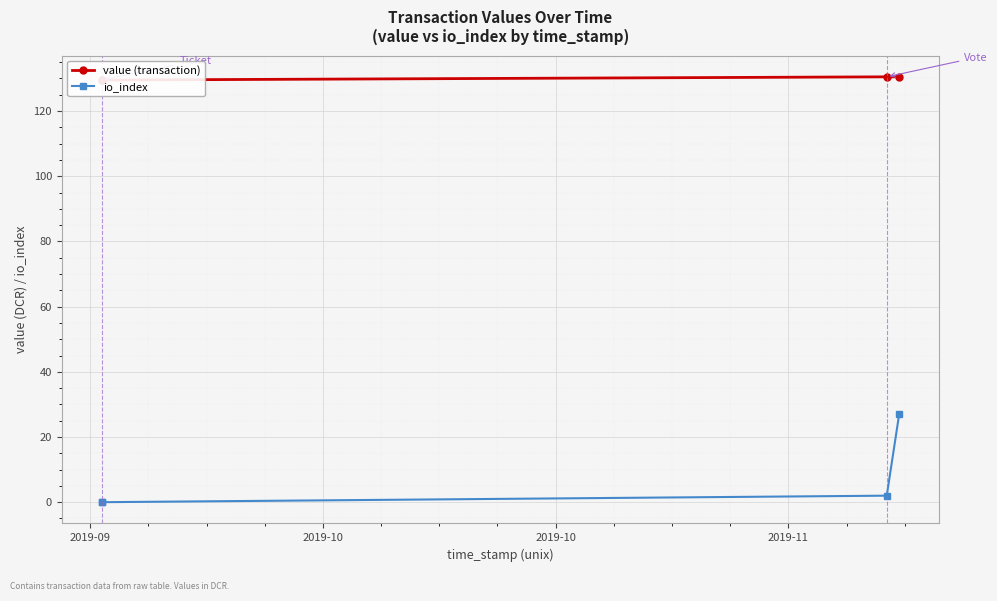

True or false: io_index has more than 2 interior local peaks.

False